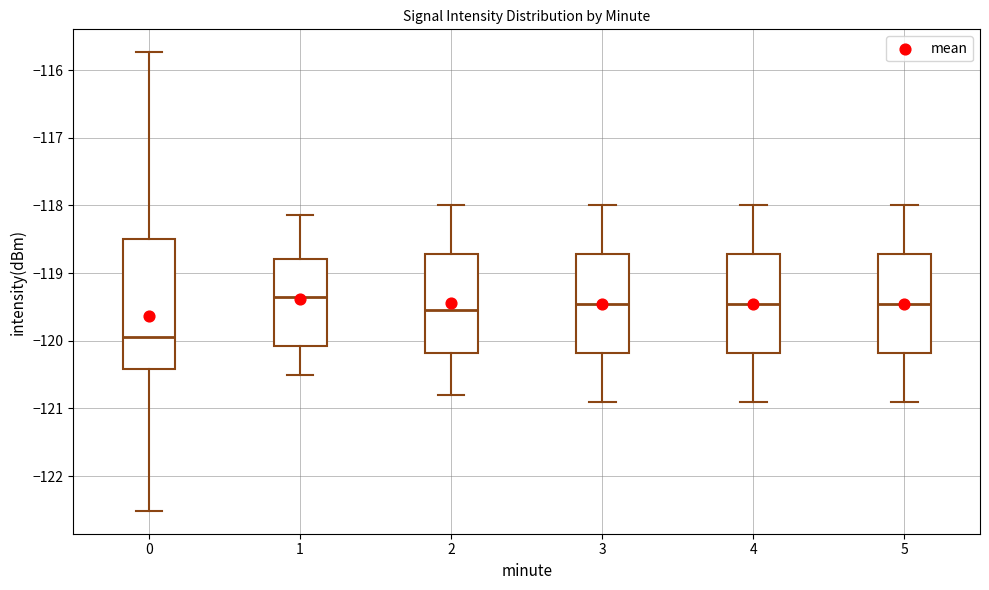

Where is the upper edge of the box at x = 2 on the y-axis? The values are not printed on the chart, so give them approximately, as read against the axis.

-118.7